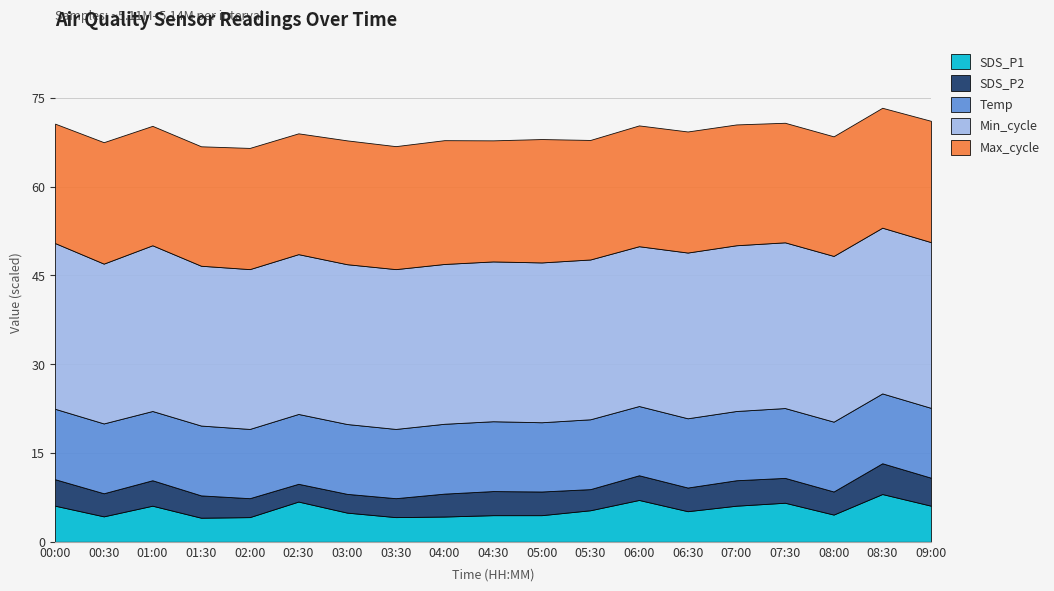

What is the total value across all series at 09:00?

71.1